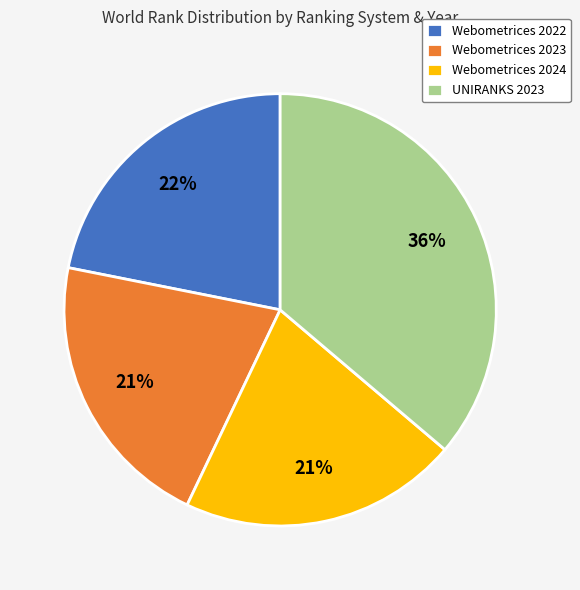

Between Webometrices 2023 and UNIRANKS 2023, which is larger?

UNIRANKS 2023